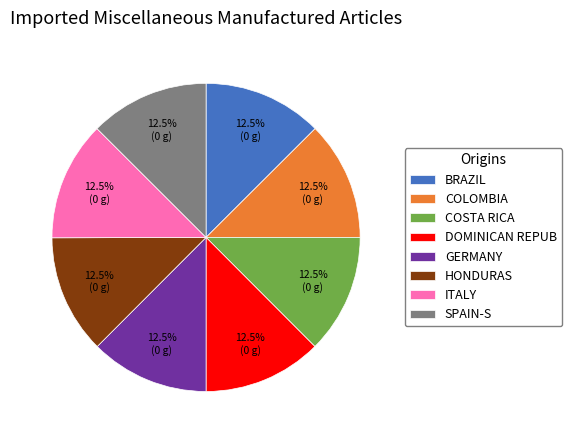

Count the number of slices in the pie.

8